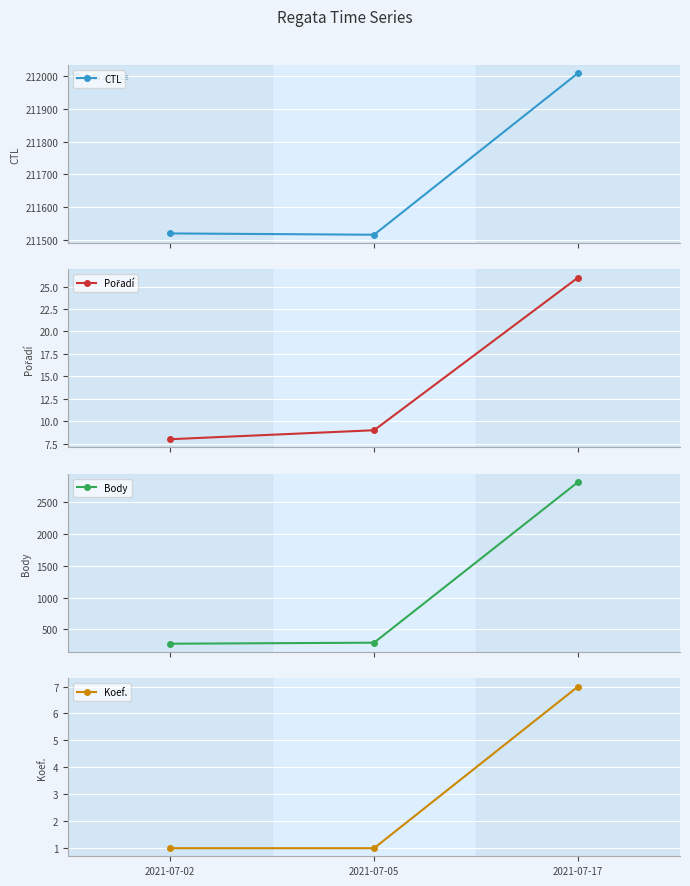

What is the value of the Pořadí point at the 1st from the left?

8